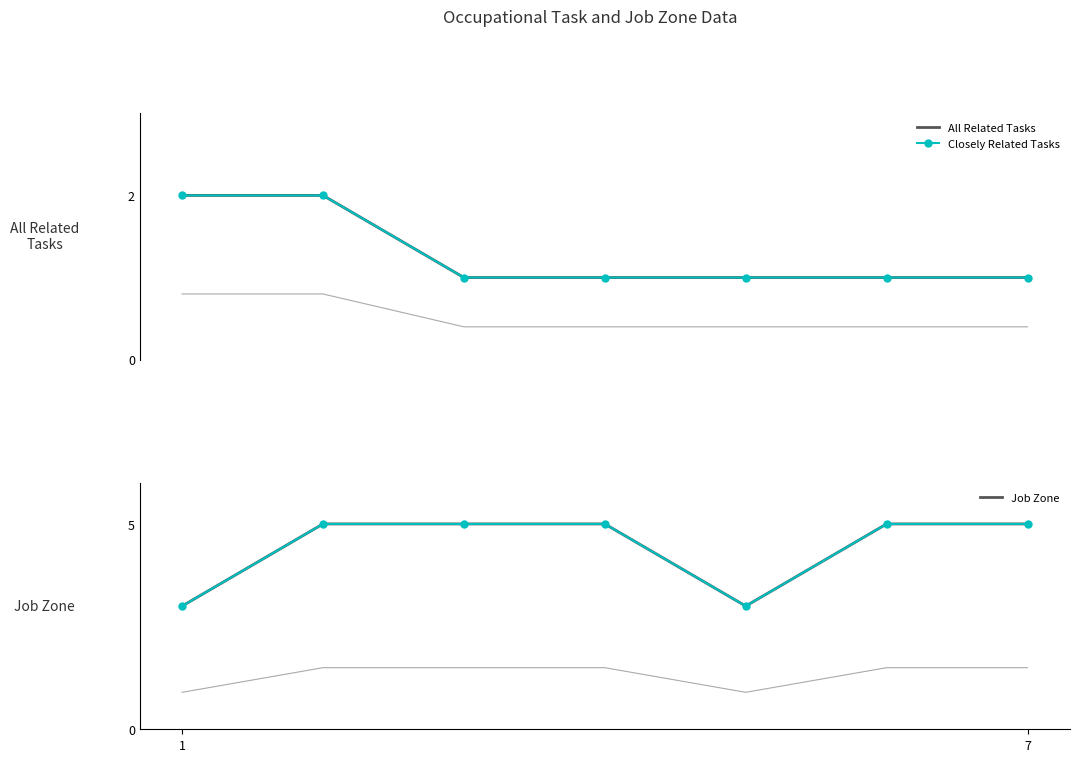

How many lines are shown in the chart?

3